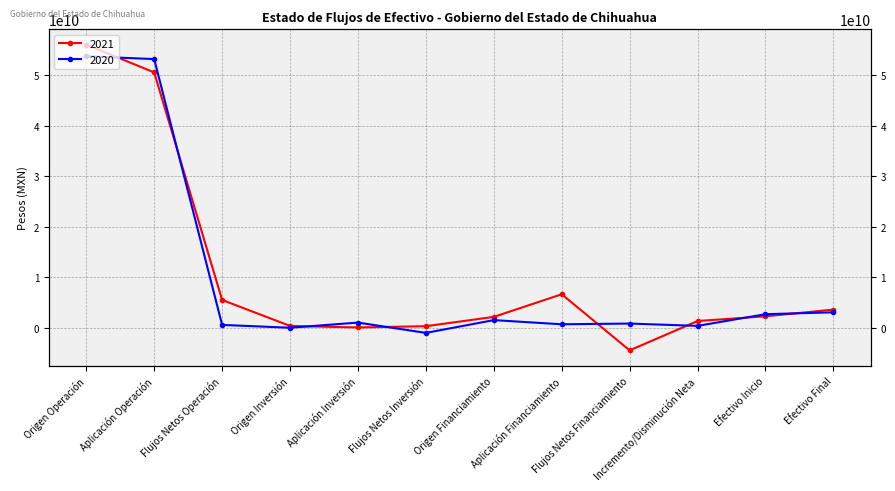

List the series in order of their peak value, lowest first.

2020, 2021